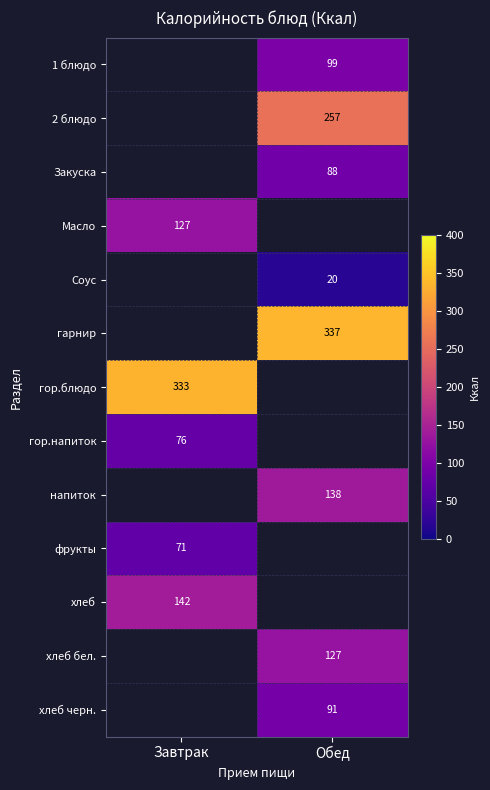

Which label corresponds to the largest value in the chart?

Обед